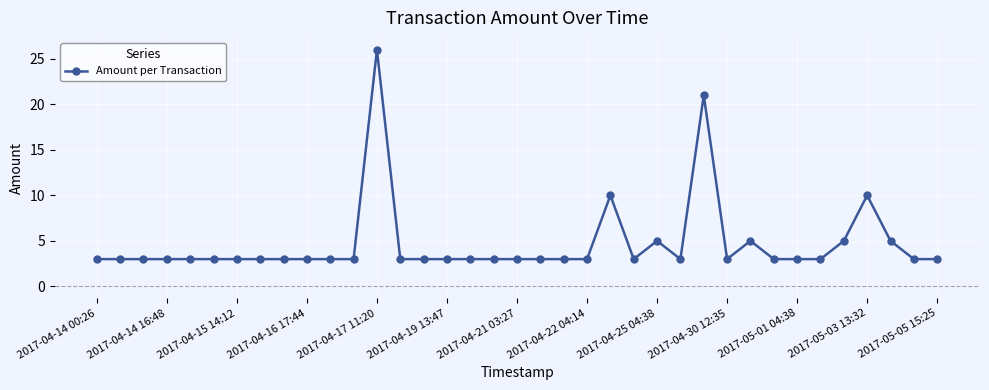

What is the sum of all values?

174